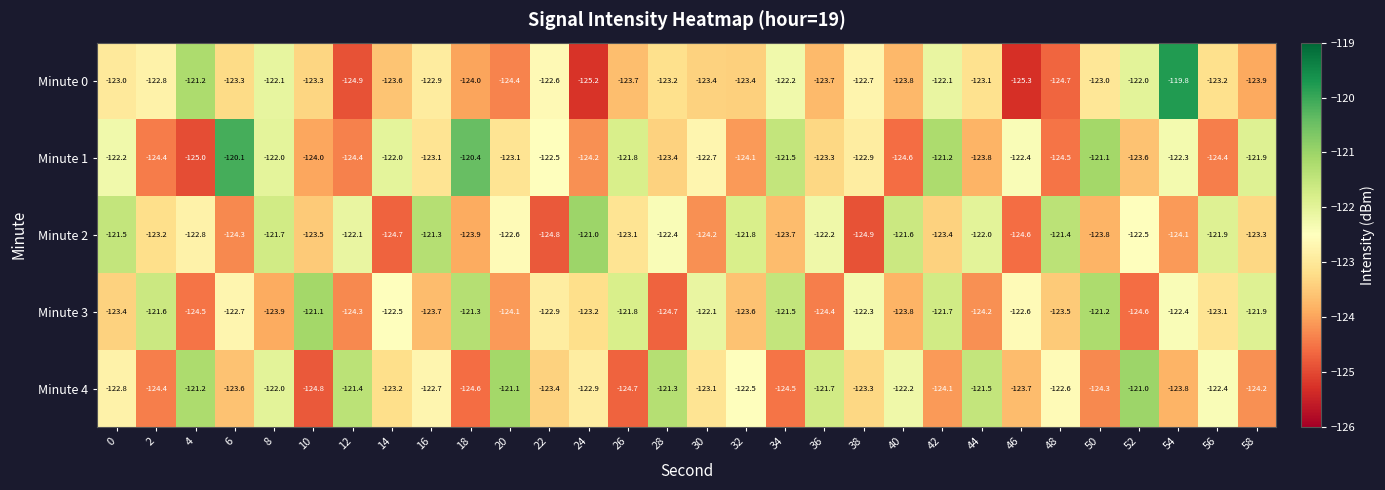

Between 12 and 56, which series saw the biggest shift?

Minute 0